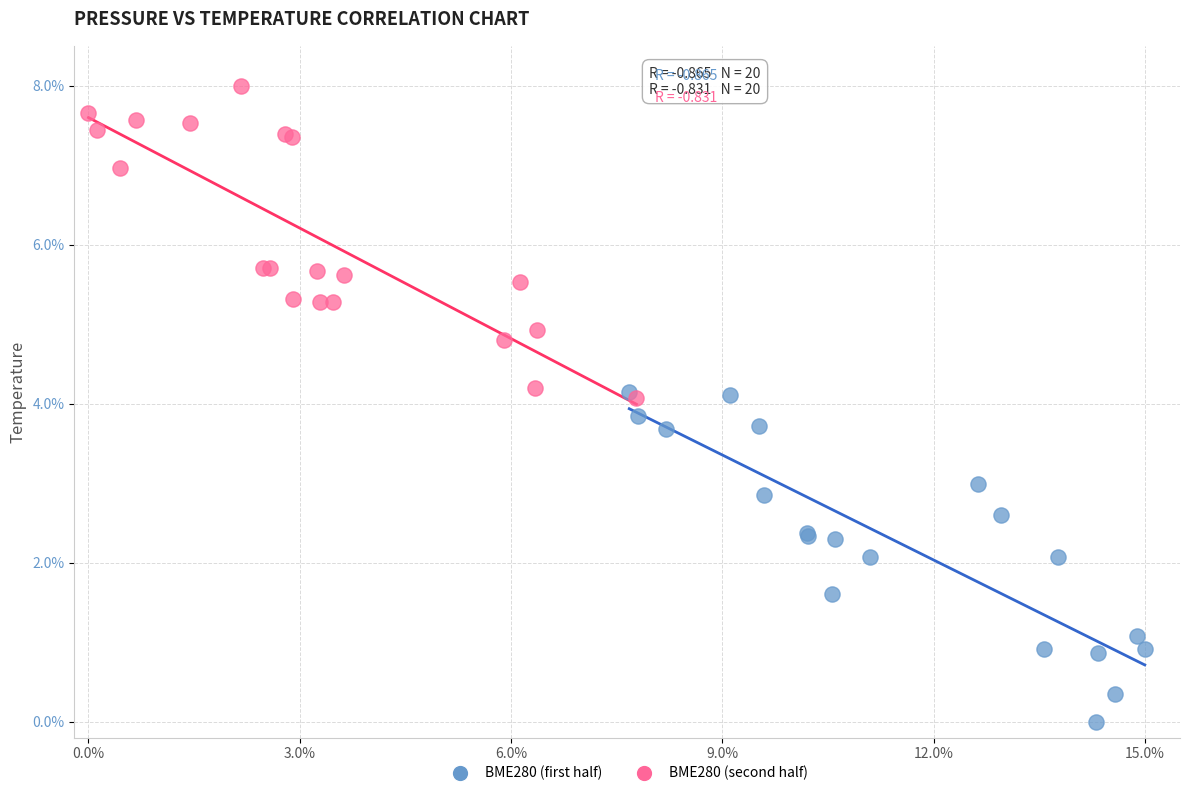

Which series contains the lowest Y value?

BME280 (first half)